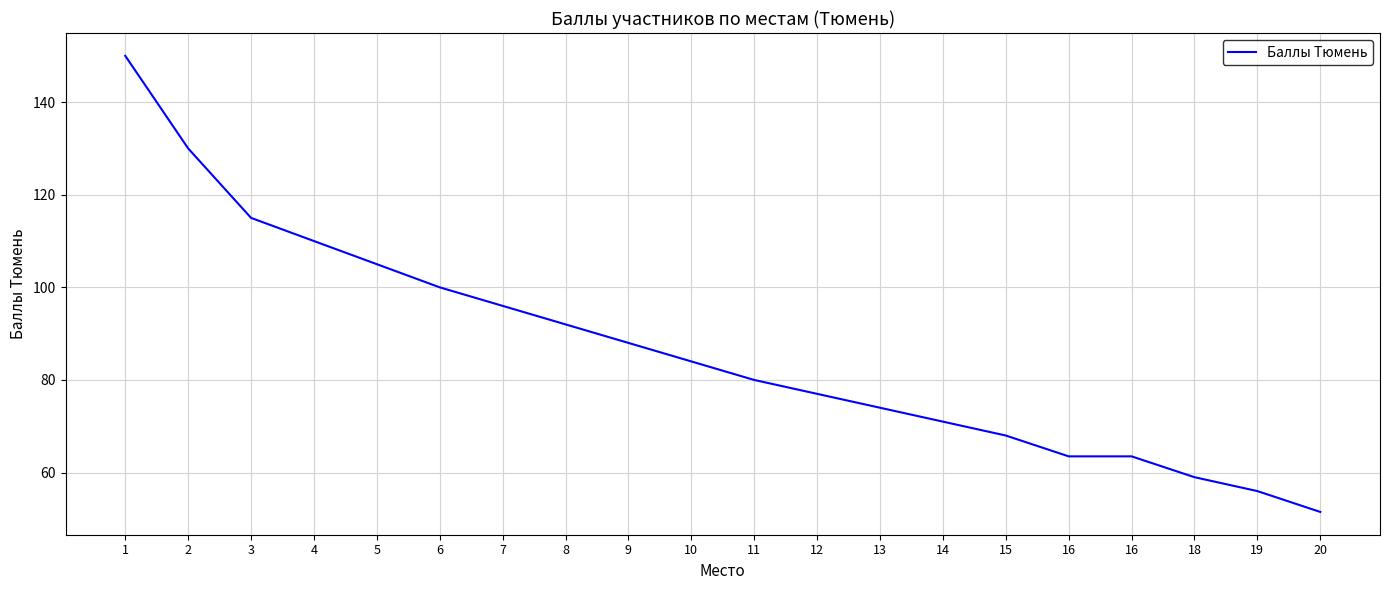

What value does the data have at 3?

115.0